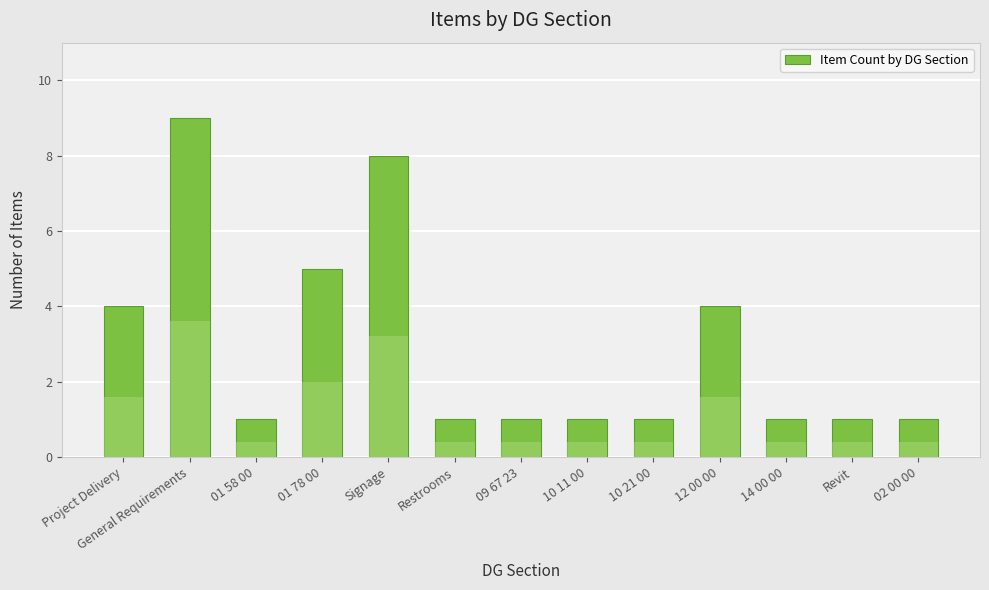

True or false: the data shows 1 at 14 00 00.

True